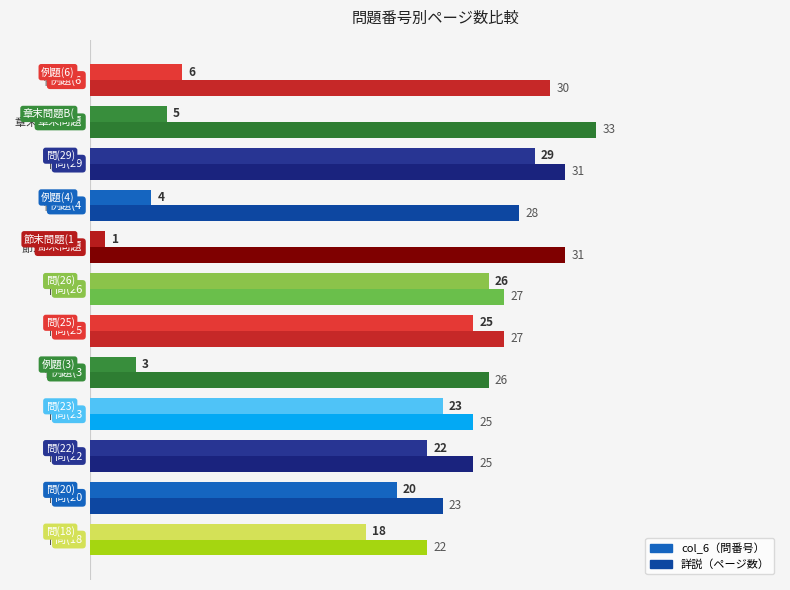

What is the difference between the highest and lowest values at   節末問題(1)?

30